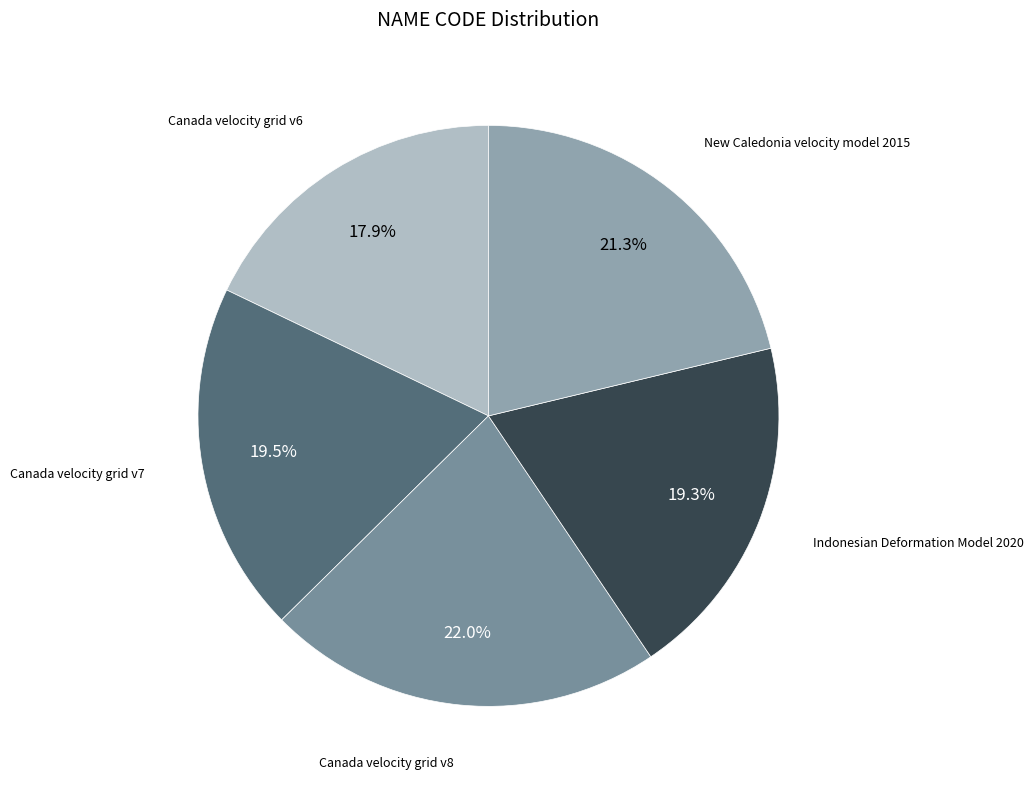

Rank the categories by value from lowest to highest.

Canada velocity grid v6, Indonesian Deformation Model 2020, Canada velocity grid v7, New Caledonia velocity model 2015, Canada velocity grid v8